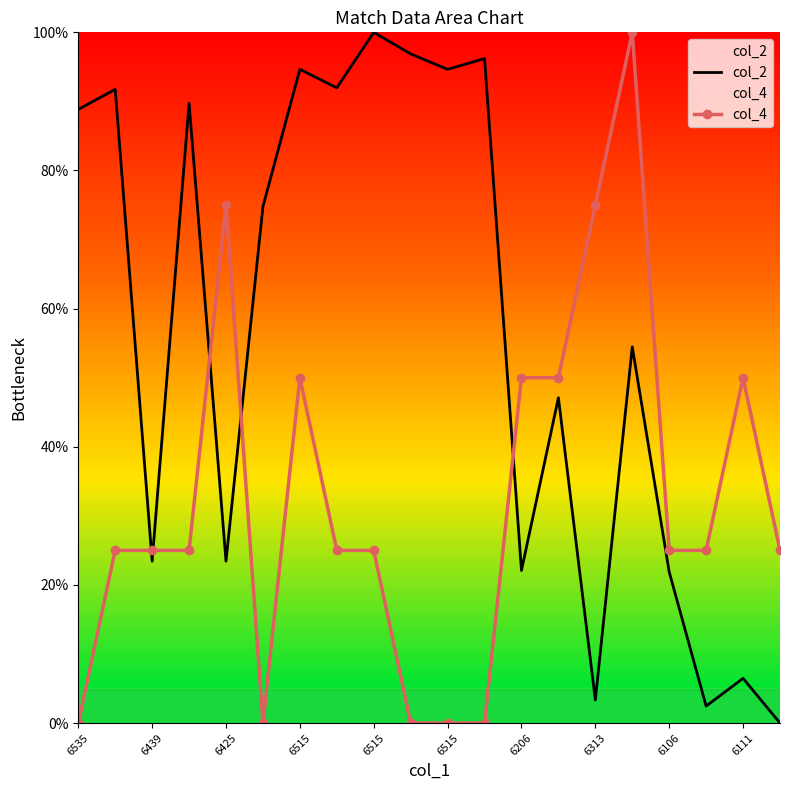

How many col_4 values are between 25 and 50?

12